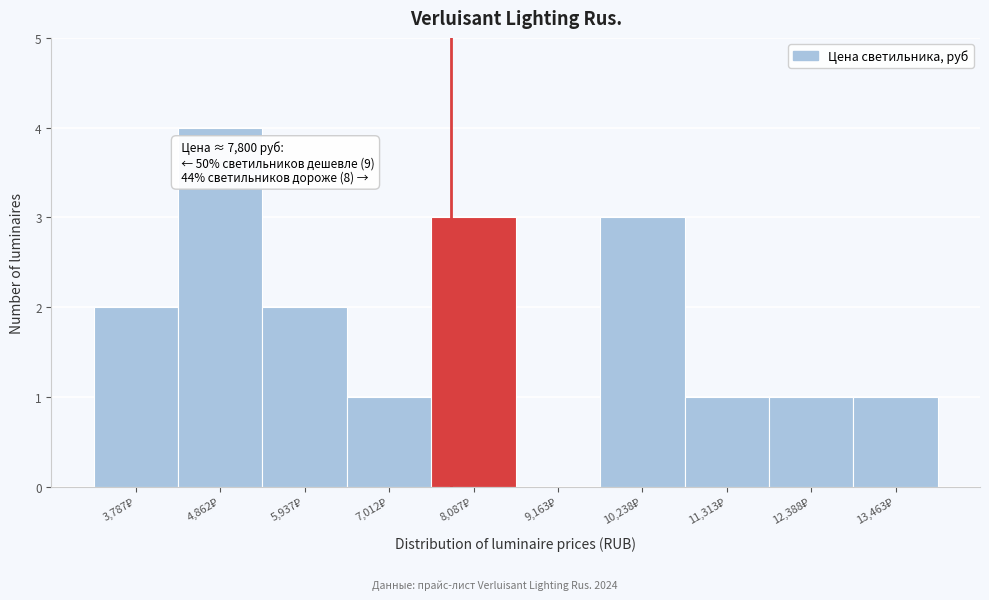

Which range on the x-axis has the tallest bar?

4400 to 5400